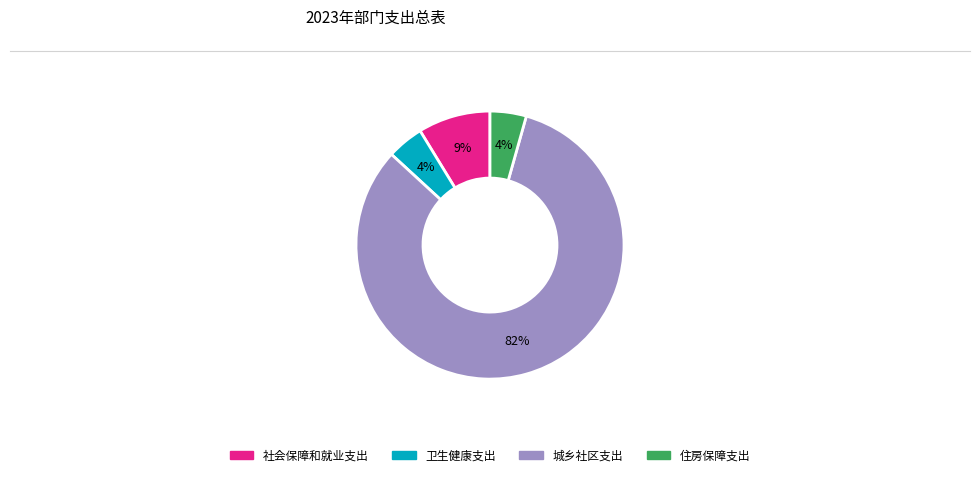

To the nearest percent, what is the combined percentage of 卫生健康支出 and 城乡社区支出?

87%